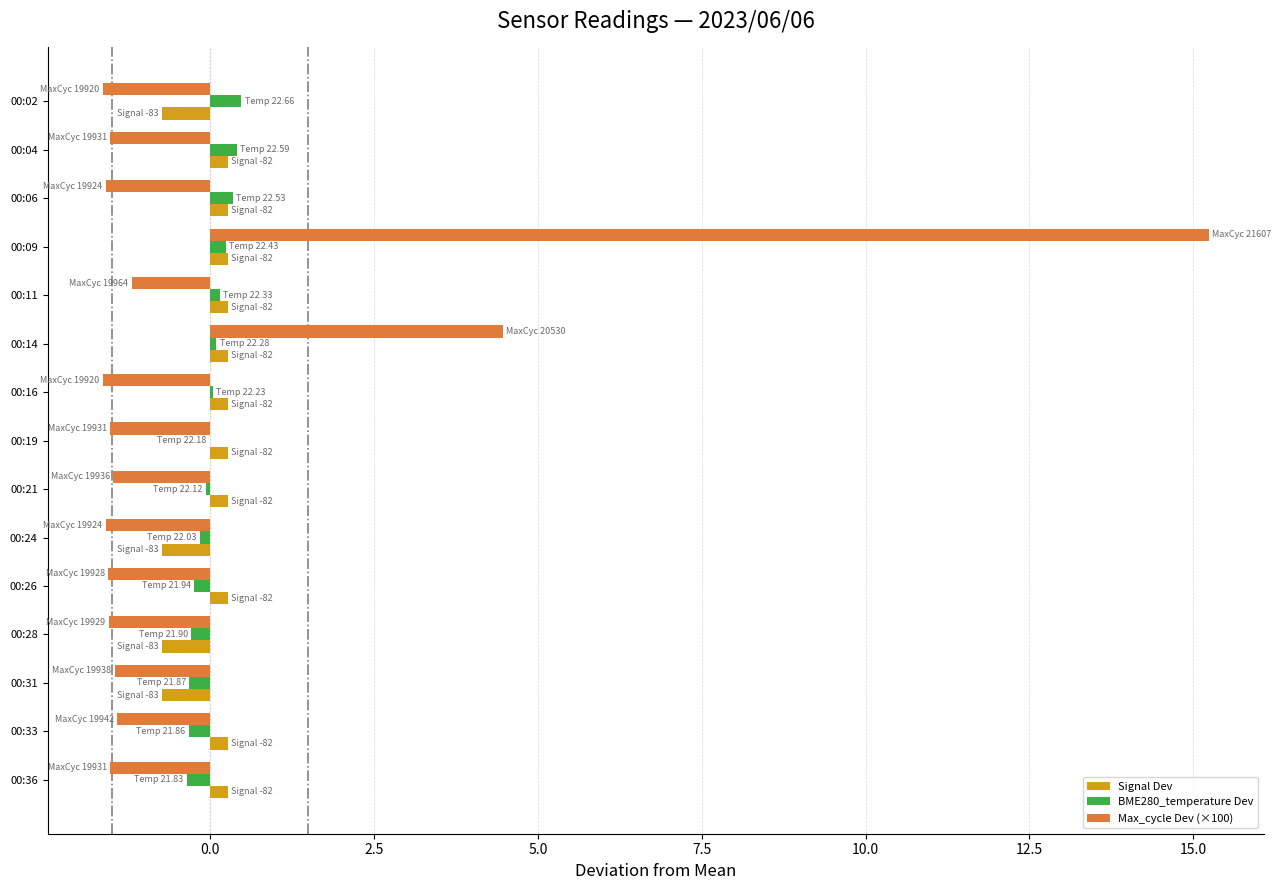

At which category does the chart reach its peak across all series?

00:09